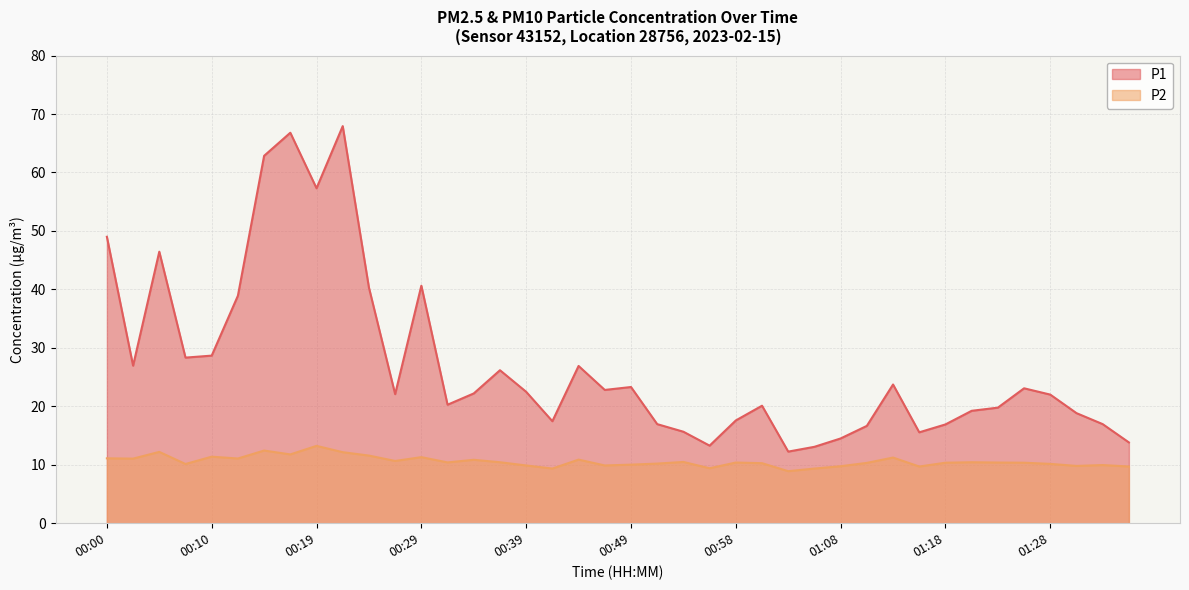

What value does the P2 series have at 01:16?

9.7